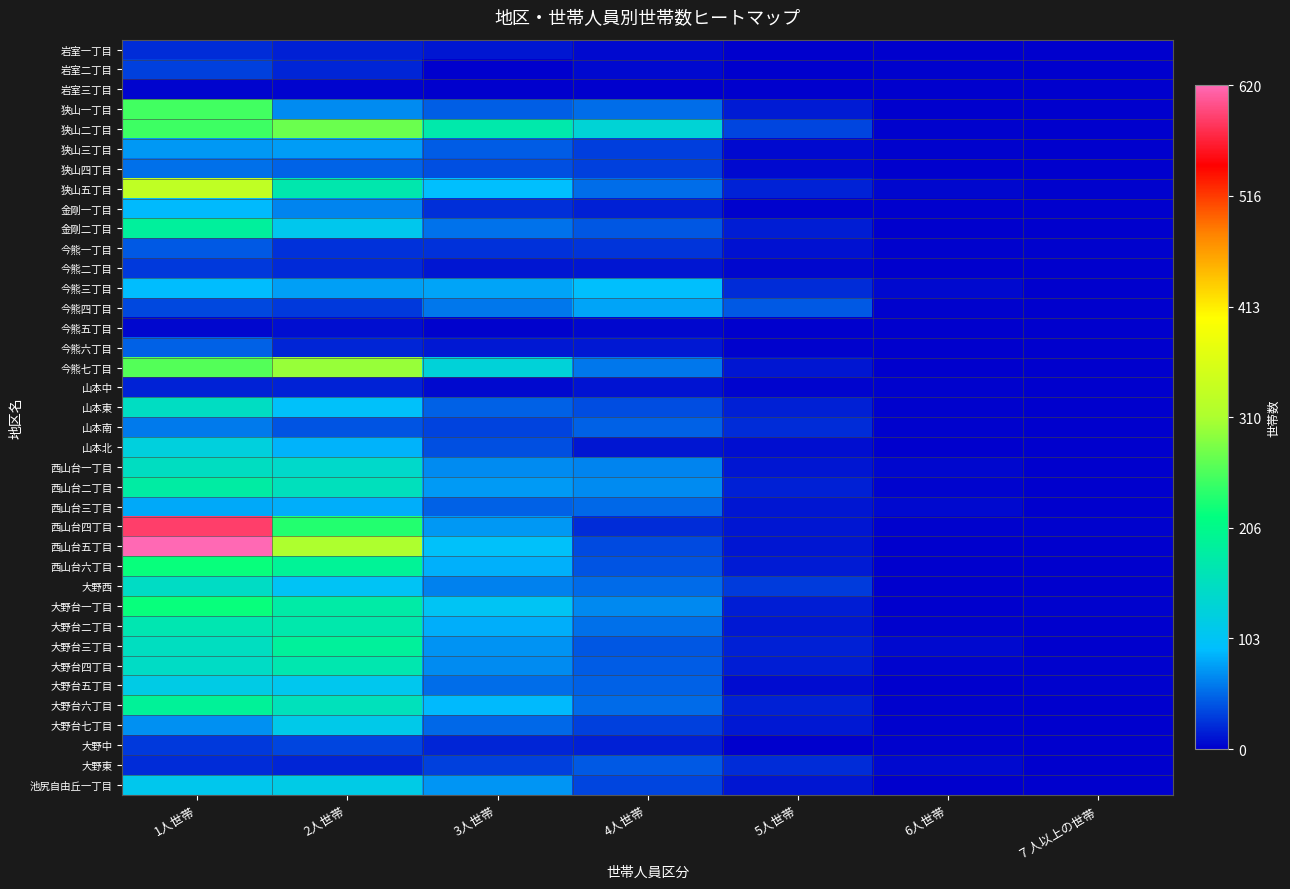

How many categories are shown in the chart?

7